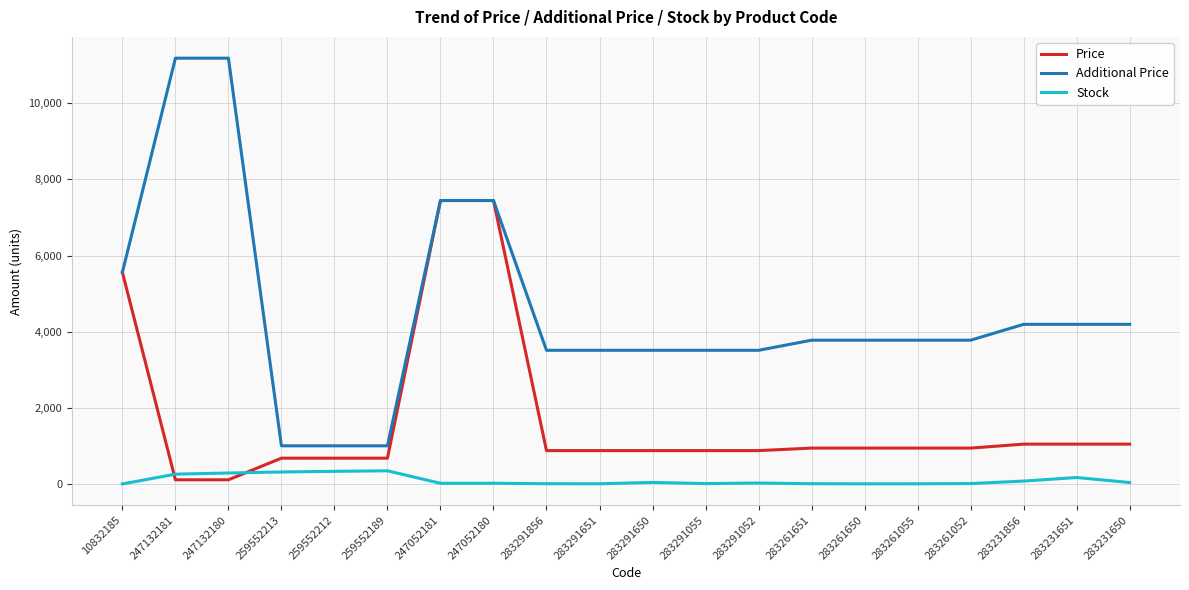

Is it true that Price equals 422.6 at 283231650?

False